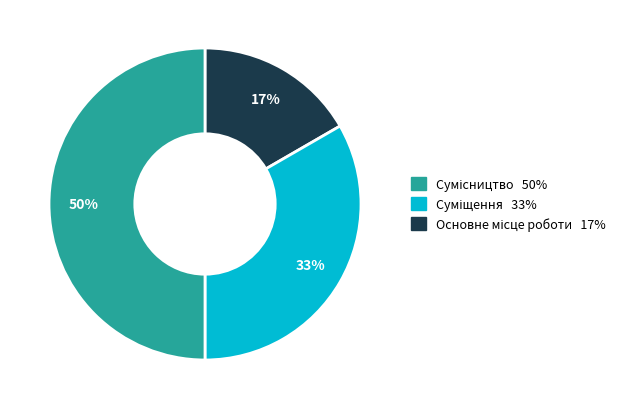

To the nearest percent, what is the difference between the largest and smallest slice percentages?

33%